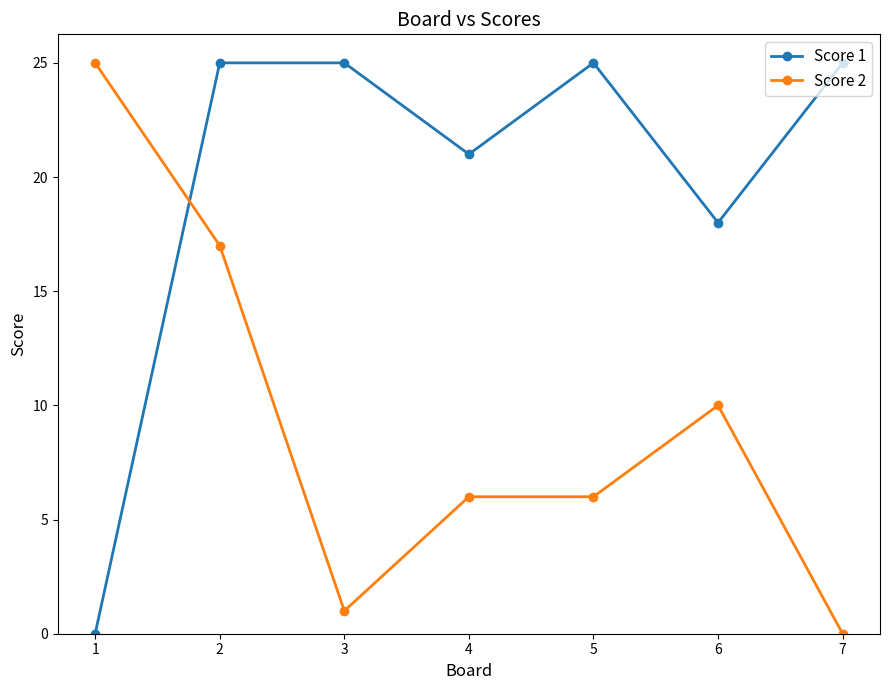

At which category does Score 2 reach its first local valley?

3